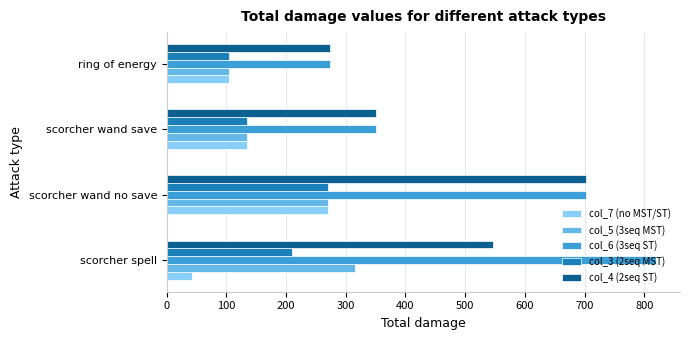

What is the average value of the col_7 (no MST/ST) series?

138